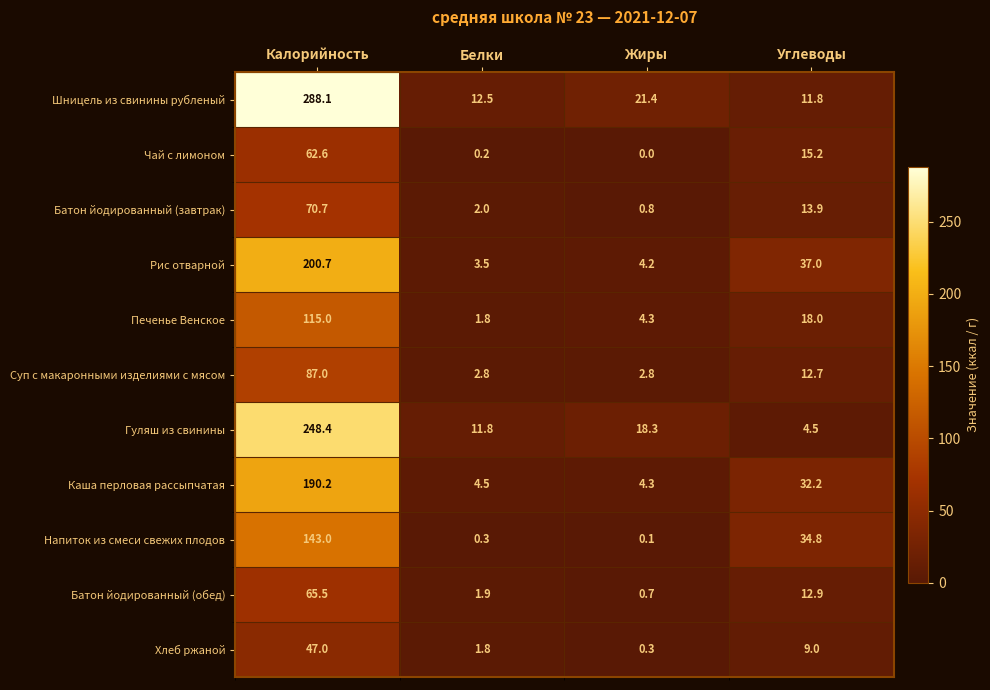

What is the maximum value shown in the chart?

288.1